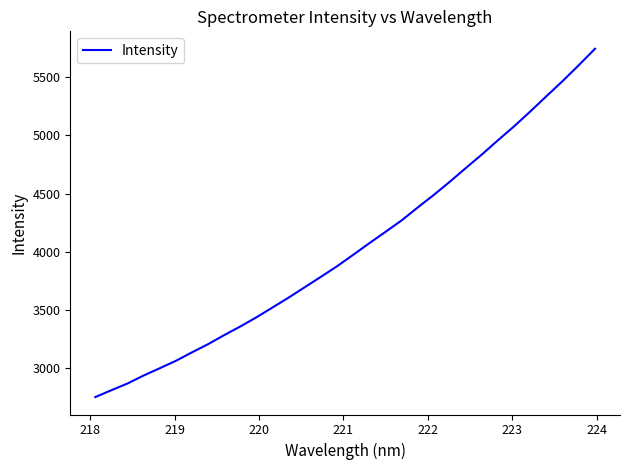

What is the greatest value displayed?

5744.7